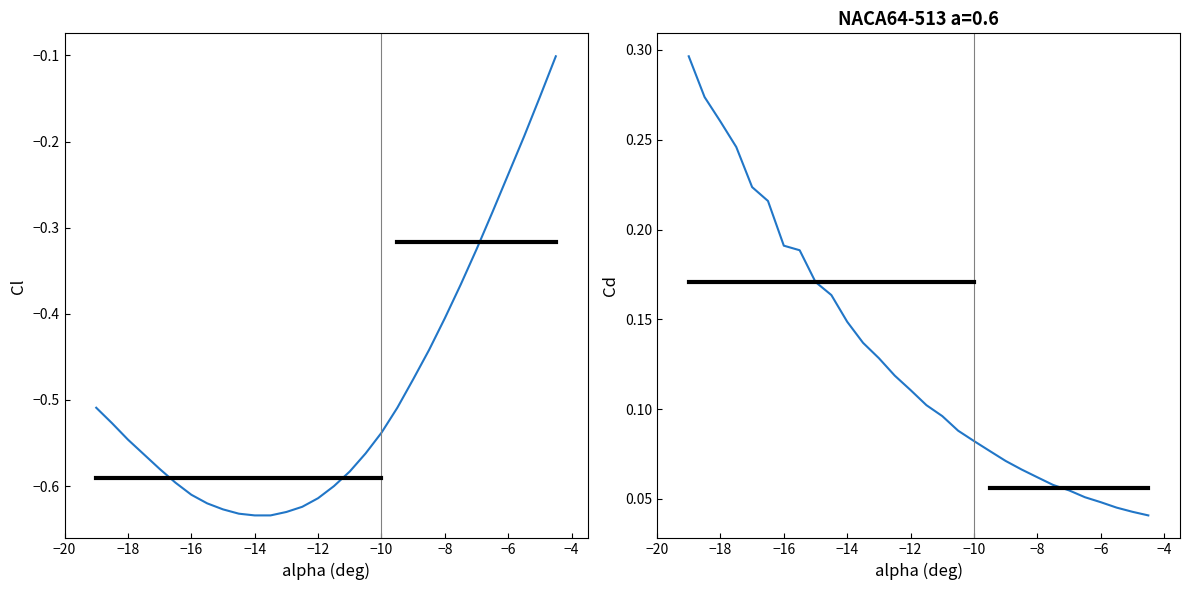

True or false: Cl and Cd cross at least once.

False